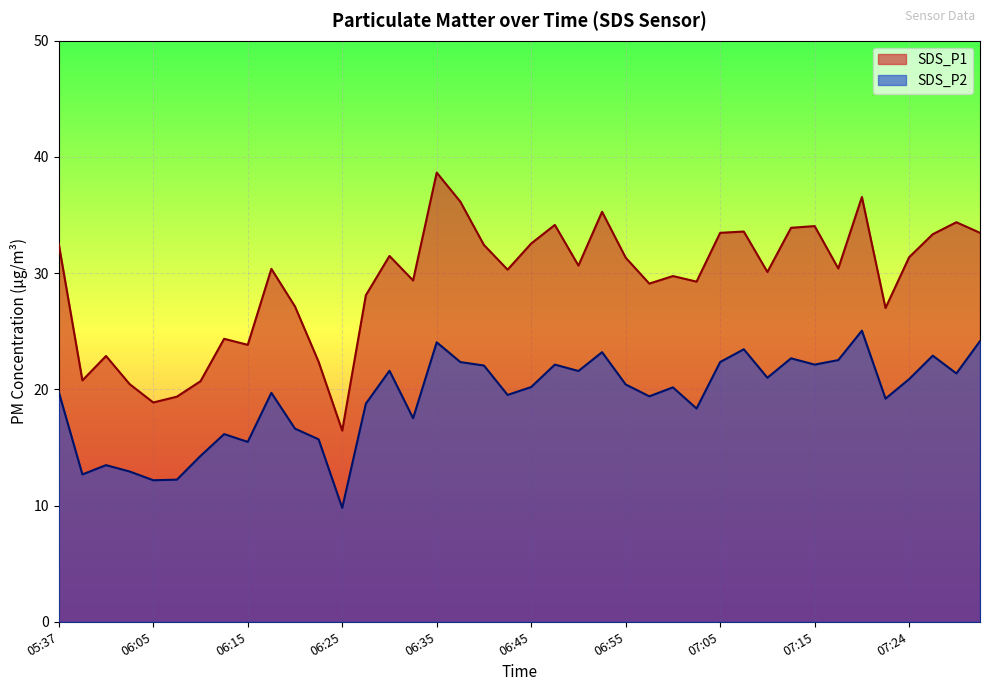

True or false: SDS_P1 and SDS_P2 intersect in this chart.

False